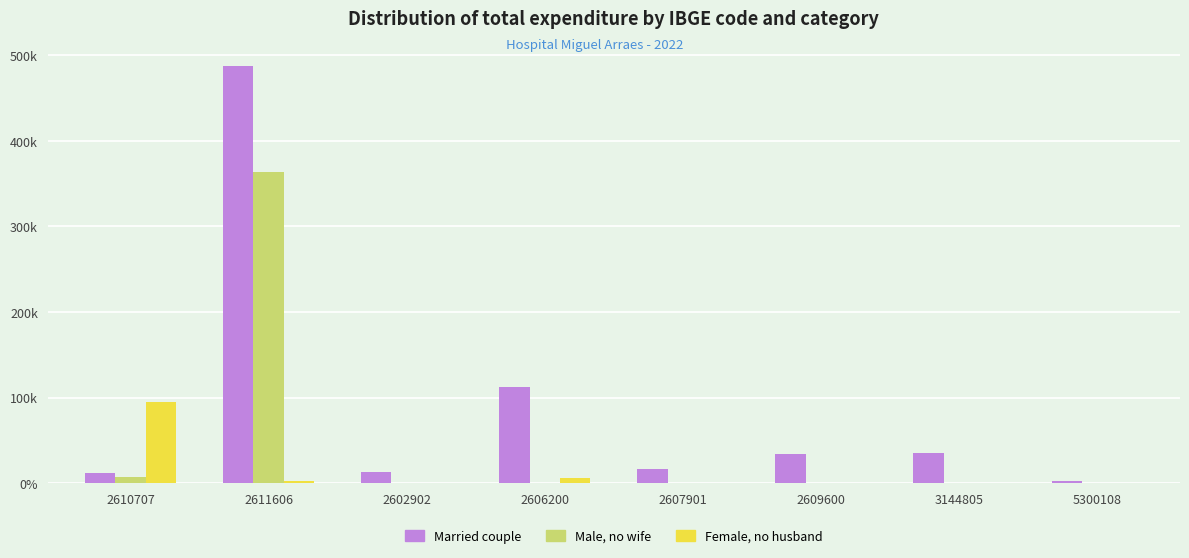

What position from the left is 2609600?

6